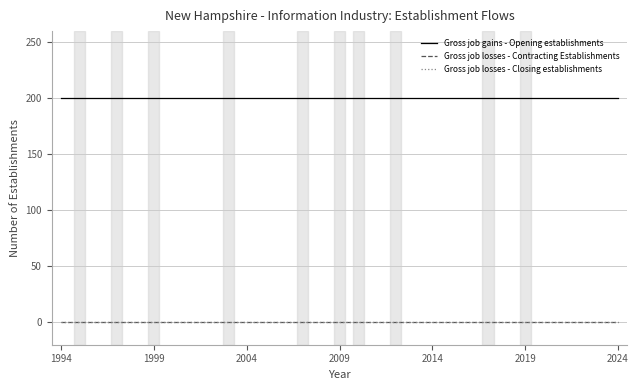

Is this an area chart (filled region under the line)?

No